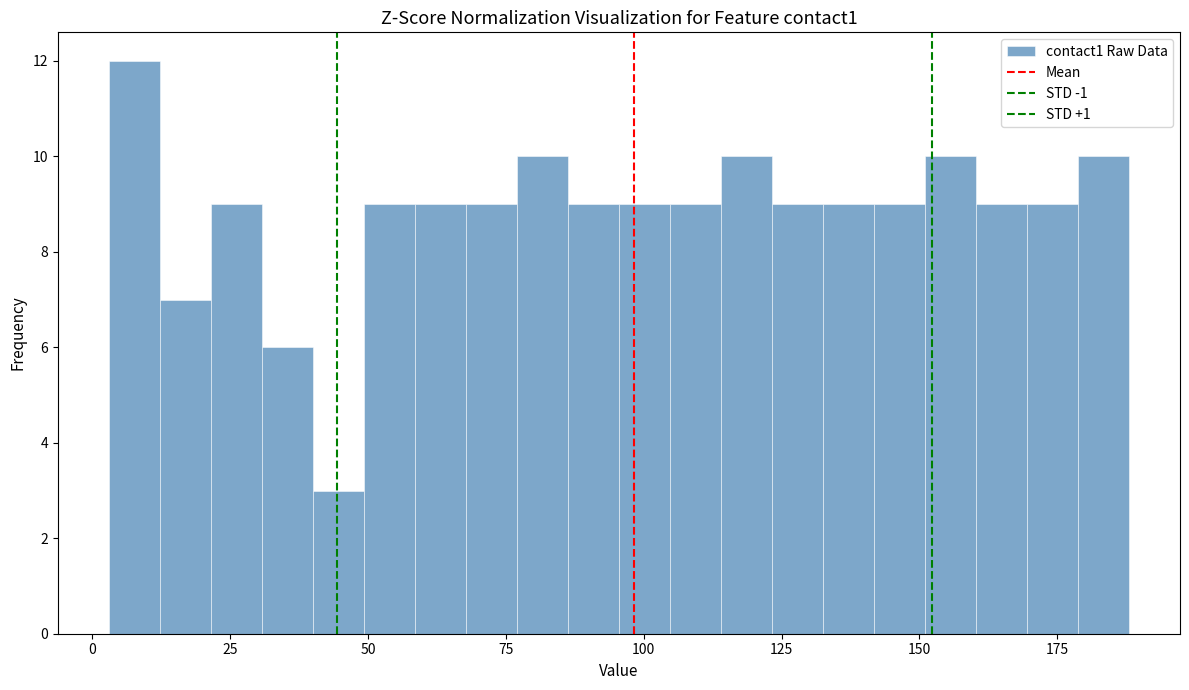

Read against the x-axis, roughly where is the centre of the tallest bar?

10